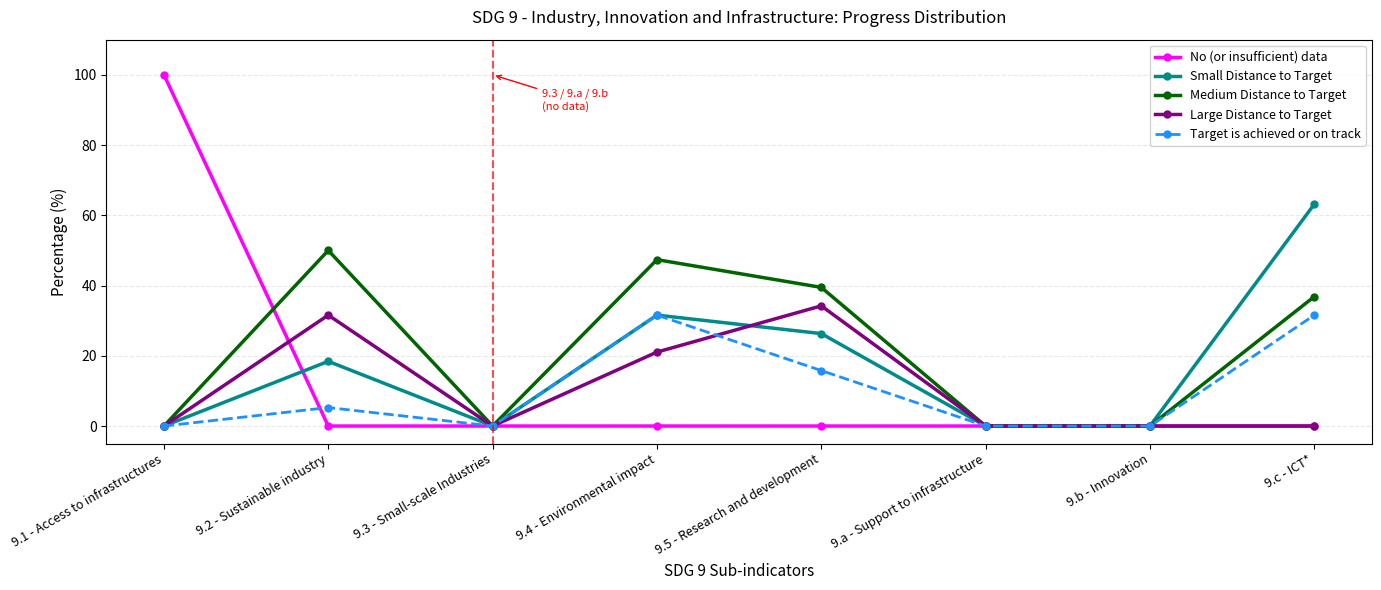

Is this an area chart (filled region under the line)?

No